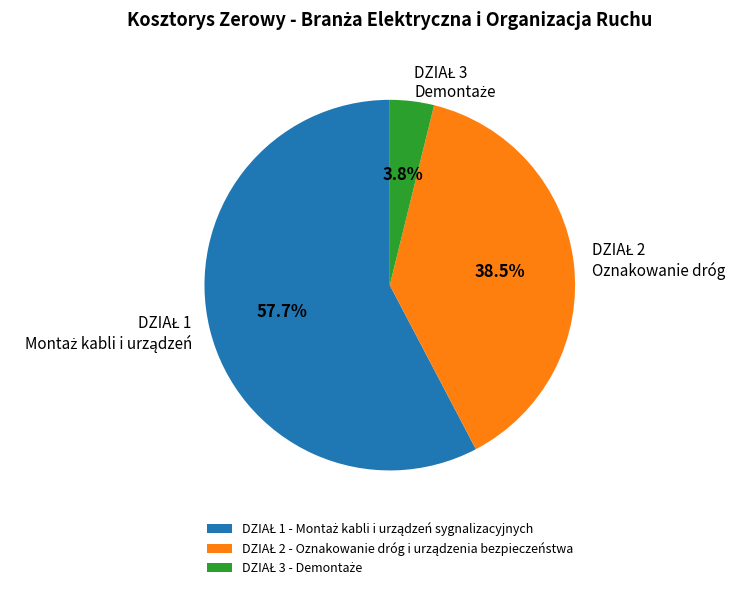

Is there a majority slice in this chart?

Yes